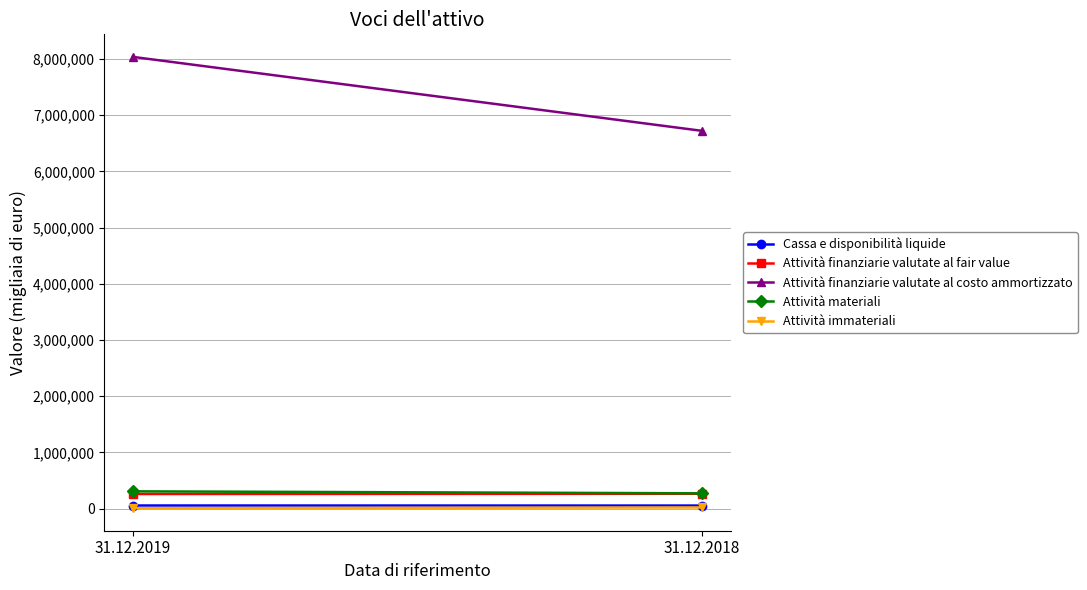

What is the difference between the maximum and minimum values in the Cassa e disponibilità liquide series?

918